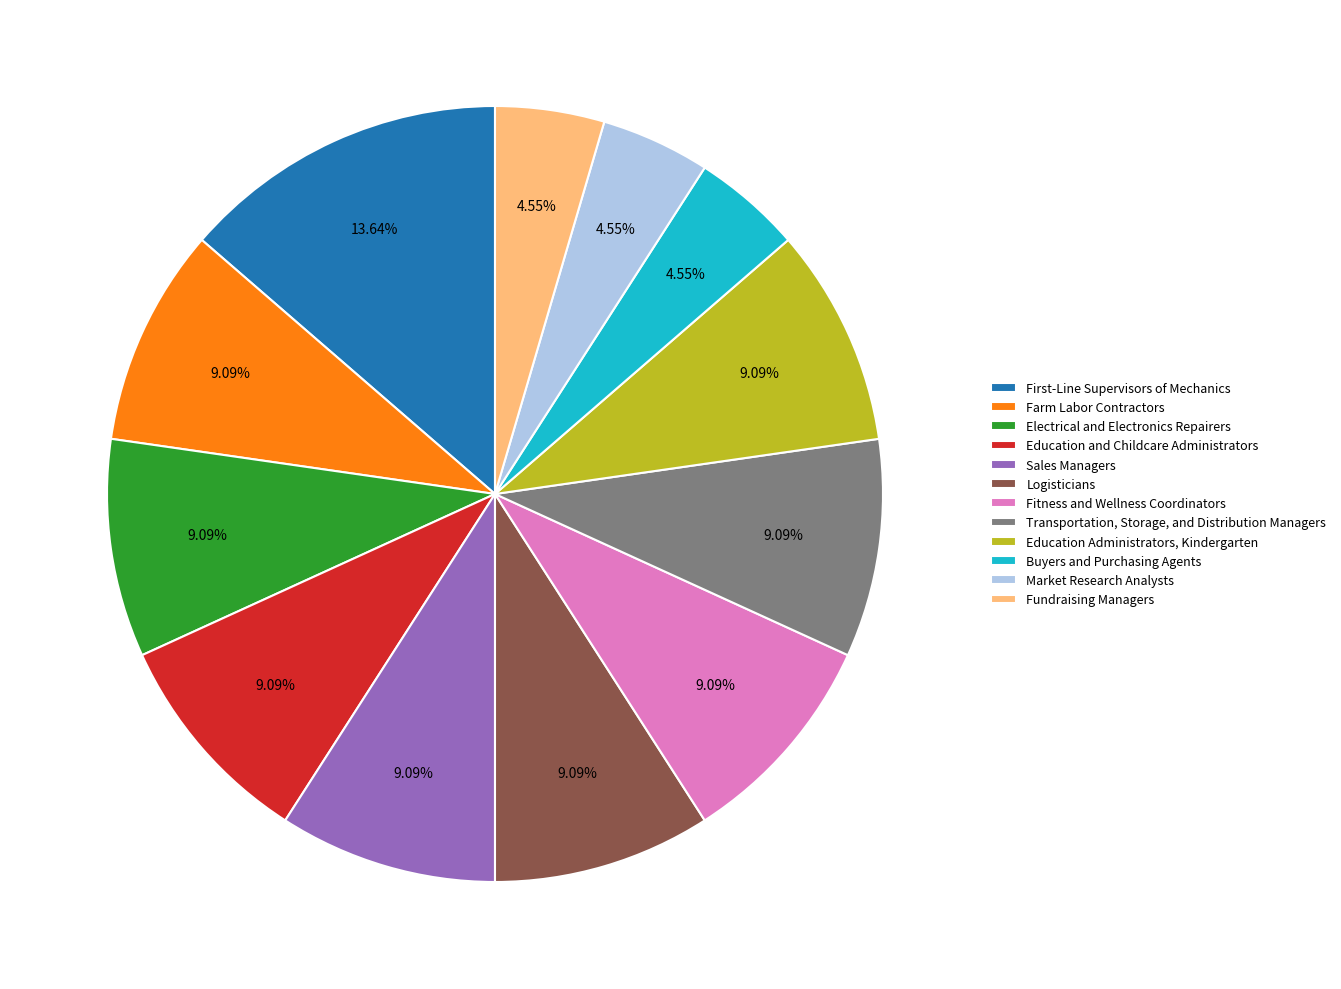

What percentage do Sales Managers and Farm Labor Contractors together represent?

18.2%